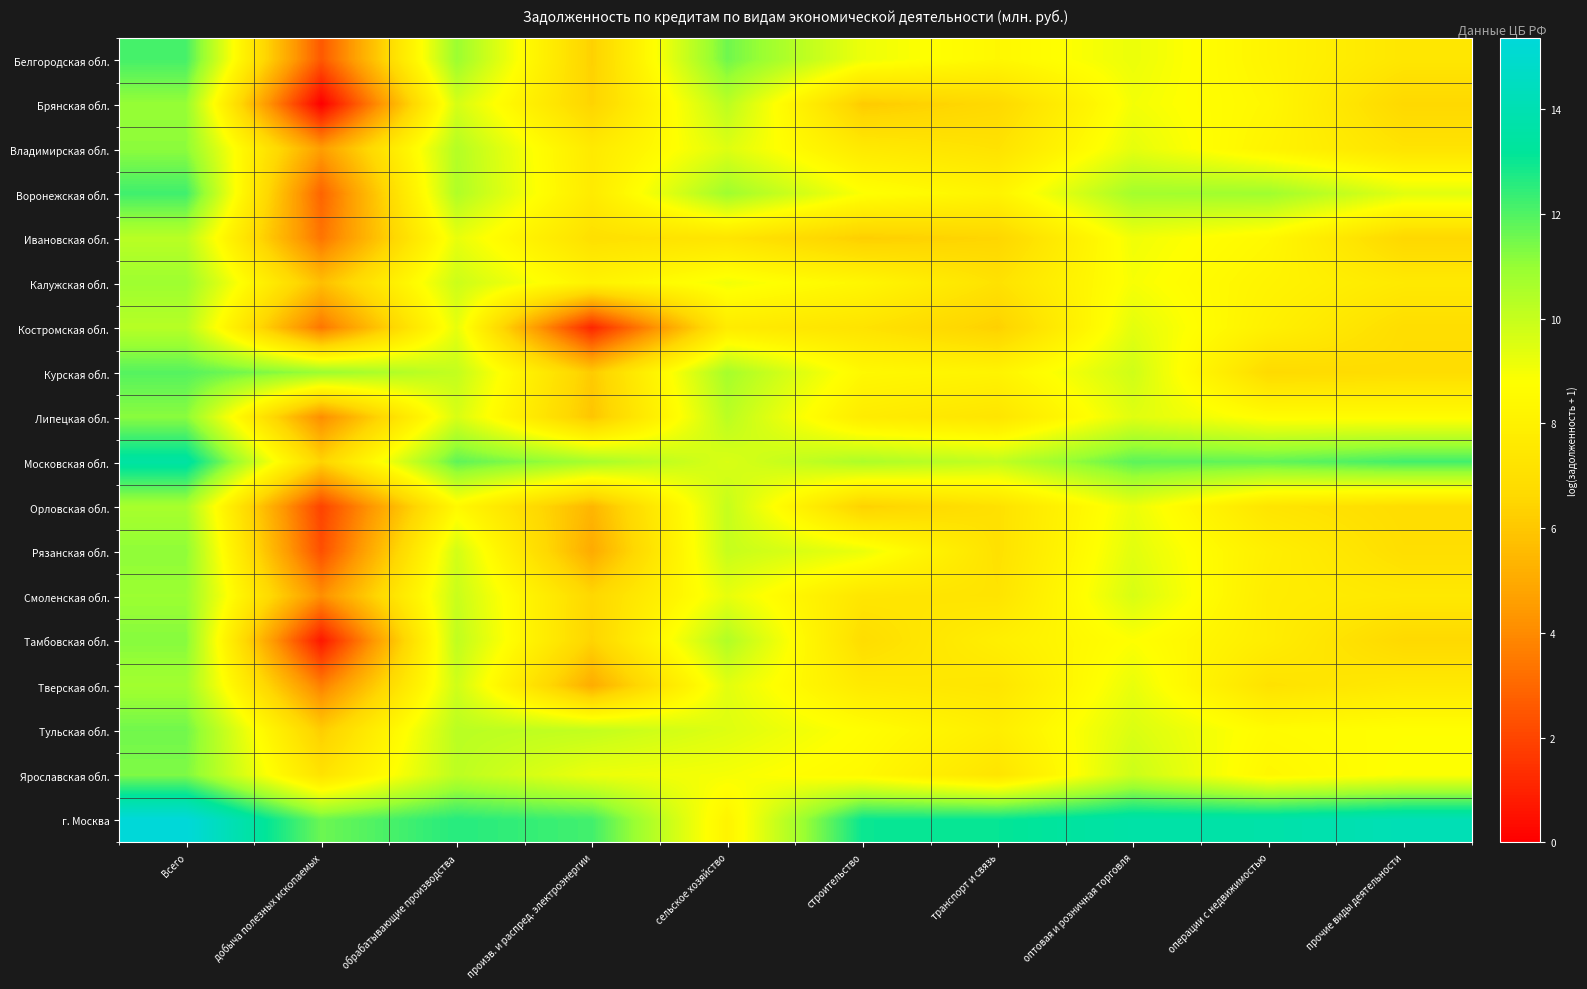

Rank the series by their maximum value, from highest to lowest.

г. Москва, Московская обл., Воронежская обл., Белгородская обл., Курская обл., Тульская обл., Ярославская обл., Тамбовская обл., Липецкая обл., Владимирская обл., Рязанская обл., Брянская обл., Смоленская обл., Калужская обл., Тверская обл., Орловская обл., Костромская обл., Ивановская обл.